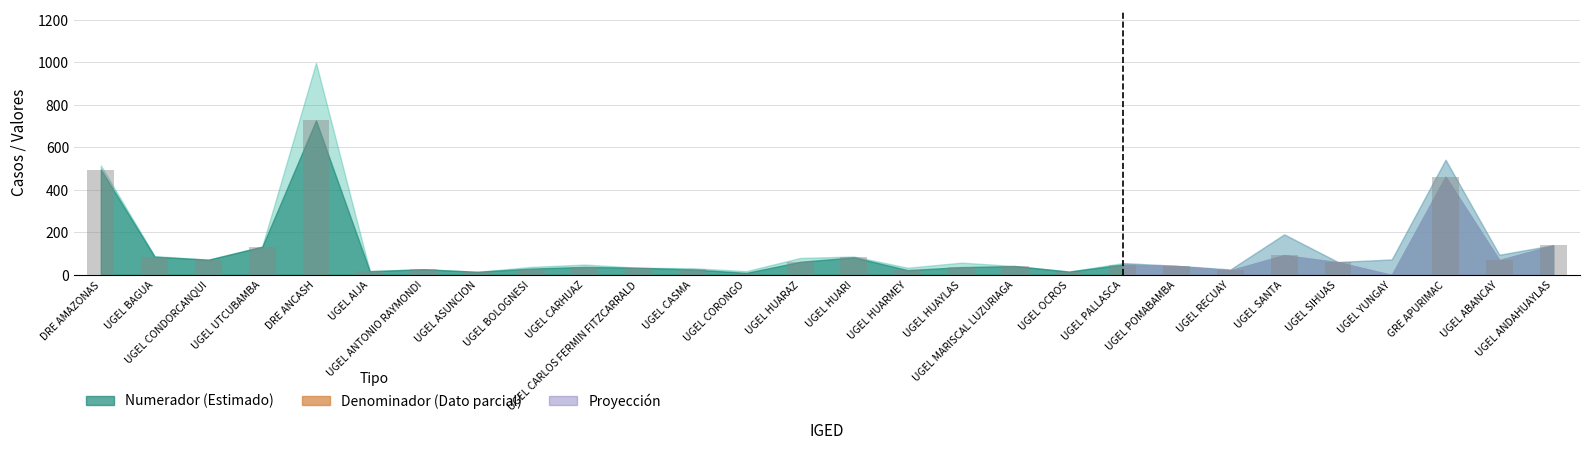

What is the change in value from UGEL MARISCAL LUZURIAGA to UGEL SIHUAS?

+18